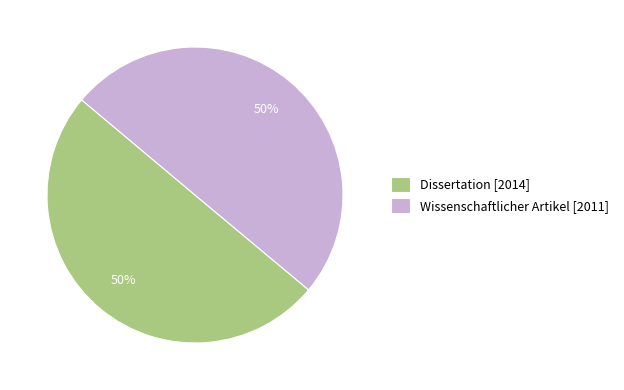

To the nearest percent, what portion does Wissenschaftlicher Artikel [2011] represent?

50%